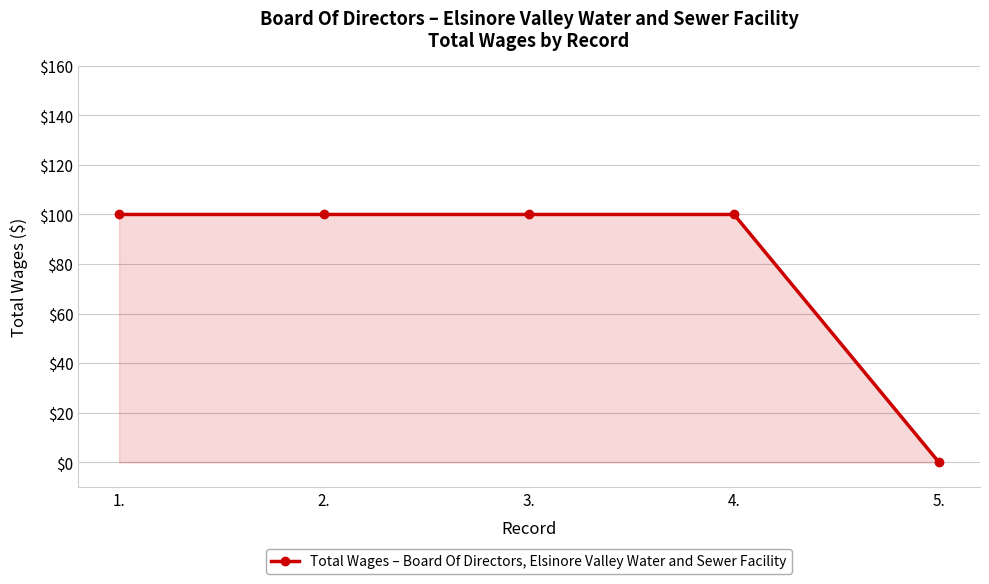

True or false: the data has more than 2 interior local peaks.

False